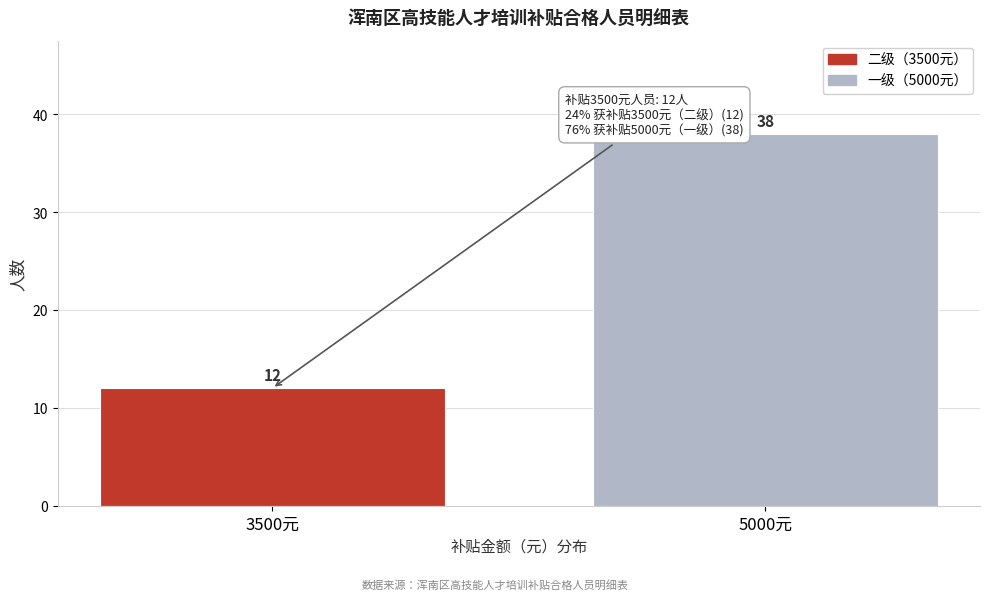

Reading left to right, list all the values displayed in this chart.

12	38